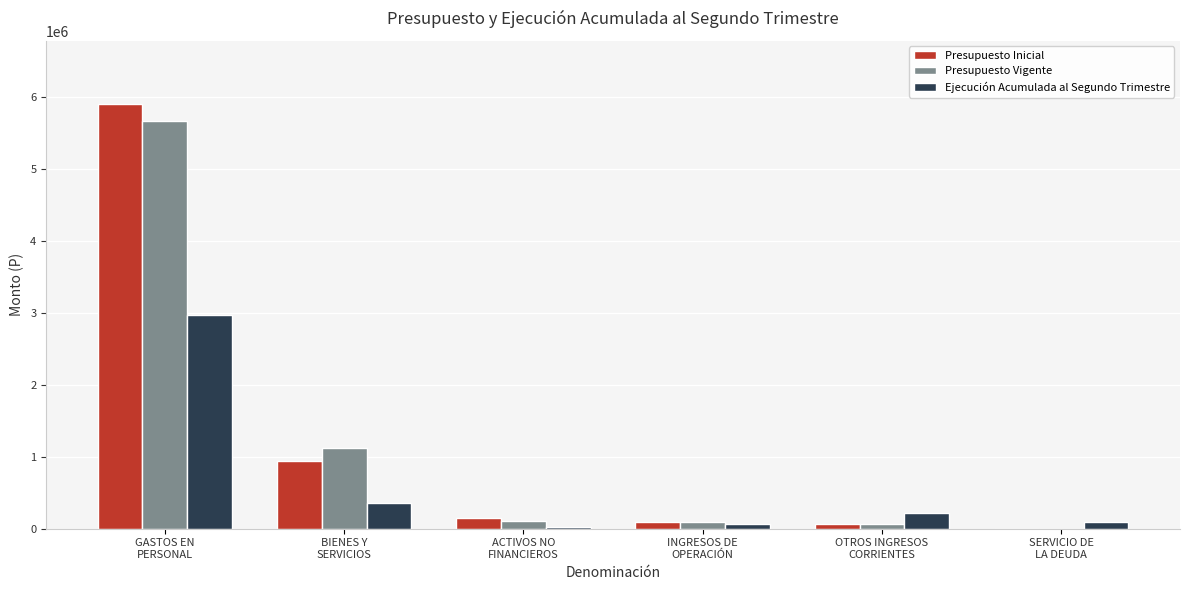

What are all the series names shown in the legend?

Presupuesto Inicial, Presupuesto Vigente, Ejecución Acumulada al Segundo Trimestre